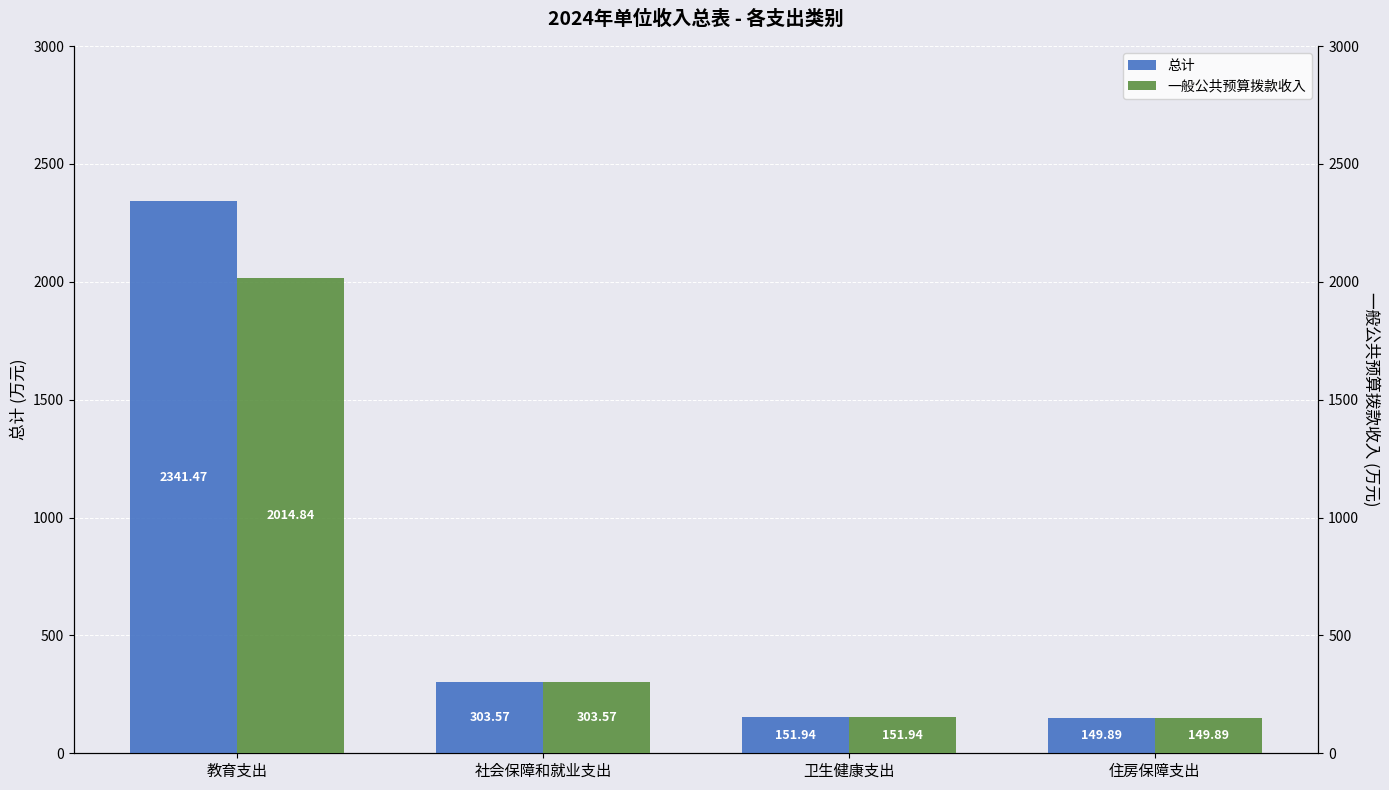

What is the minimum value shown in the chart?

149.9